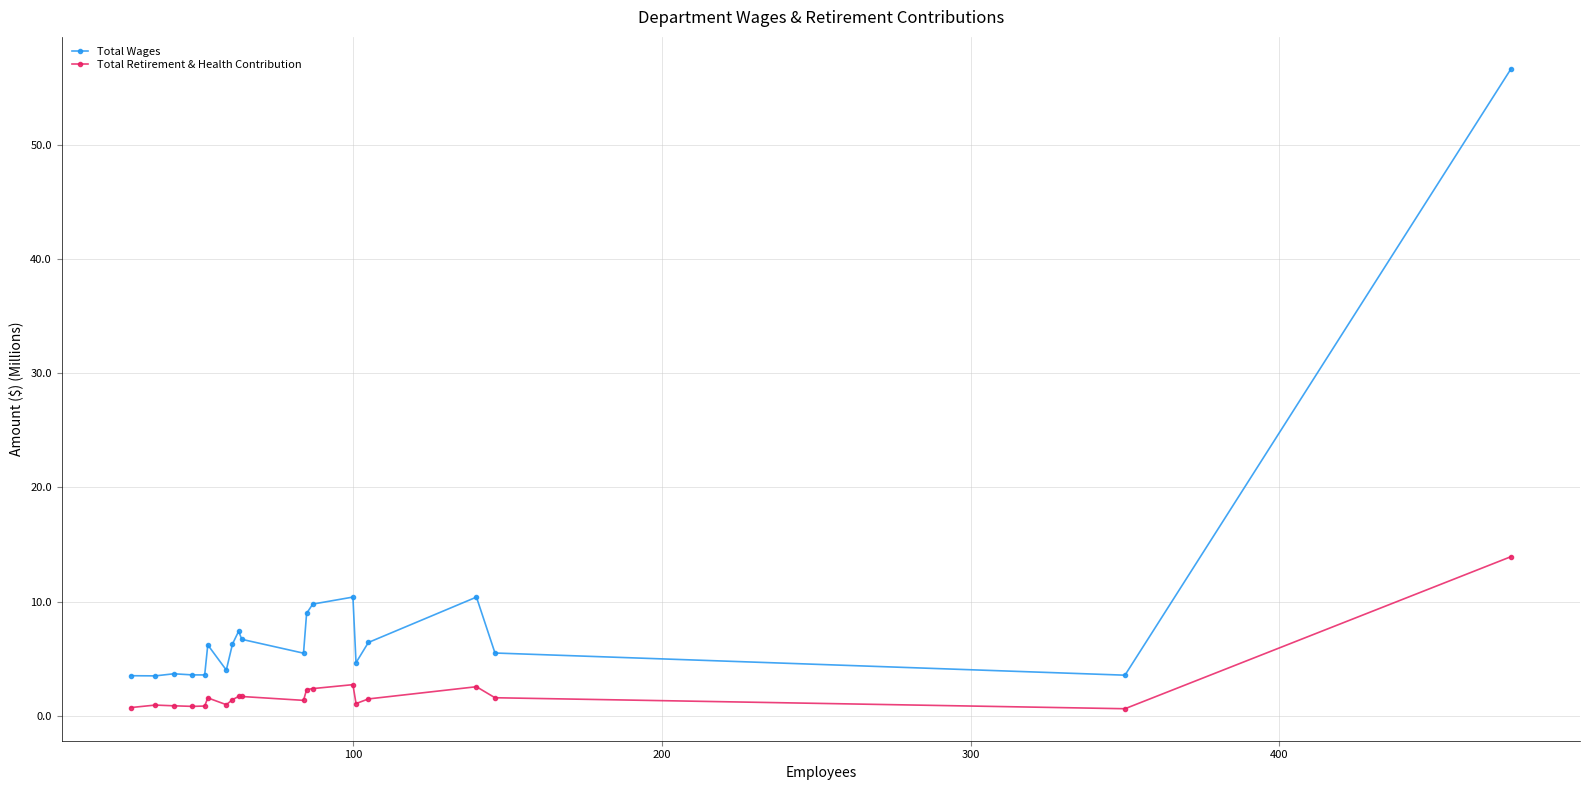

Which series has the largest total across all categories?

Total Wages